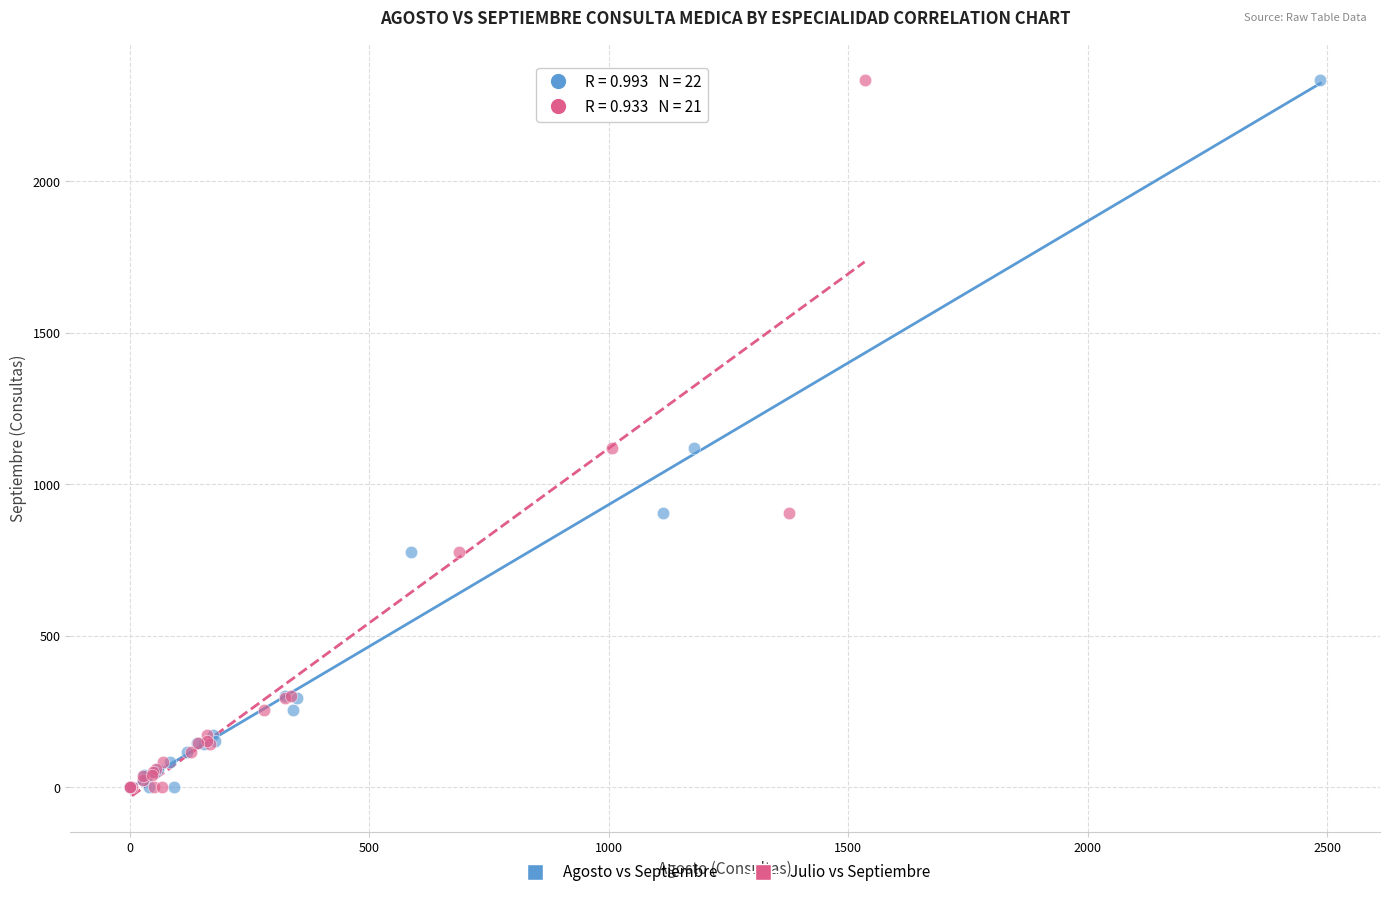

What are all the series names shown in the legend?

Agosto vs Septiembre, Julio vs Septiembre